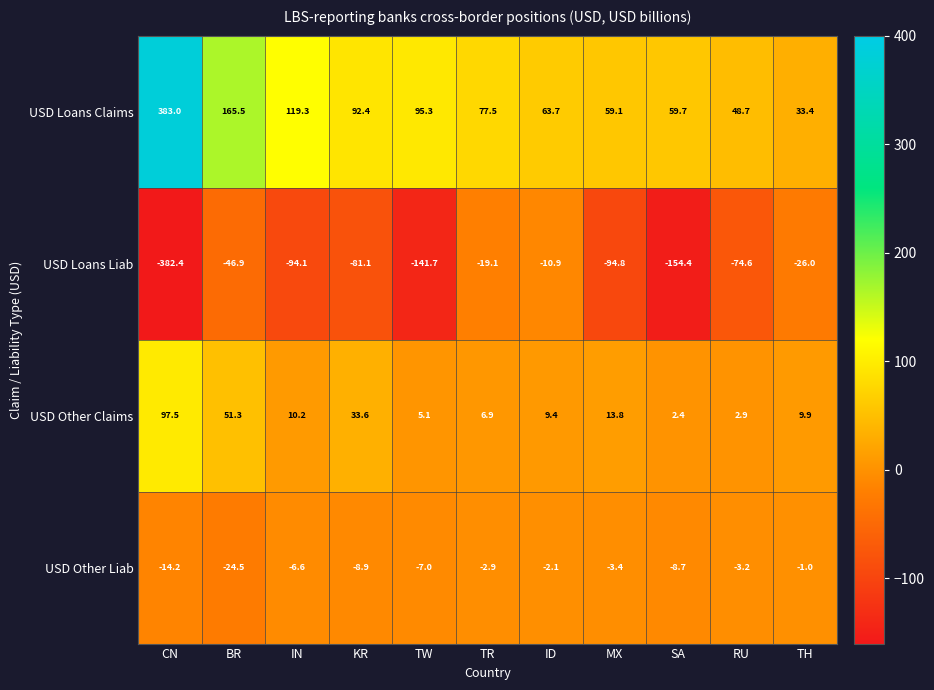

At BR, list the series in order from smallest to largest.

USD Loans Liab, USD Other Liab, USD Other Claims, USD Loans Claims